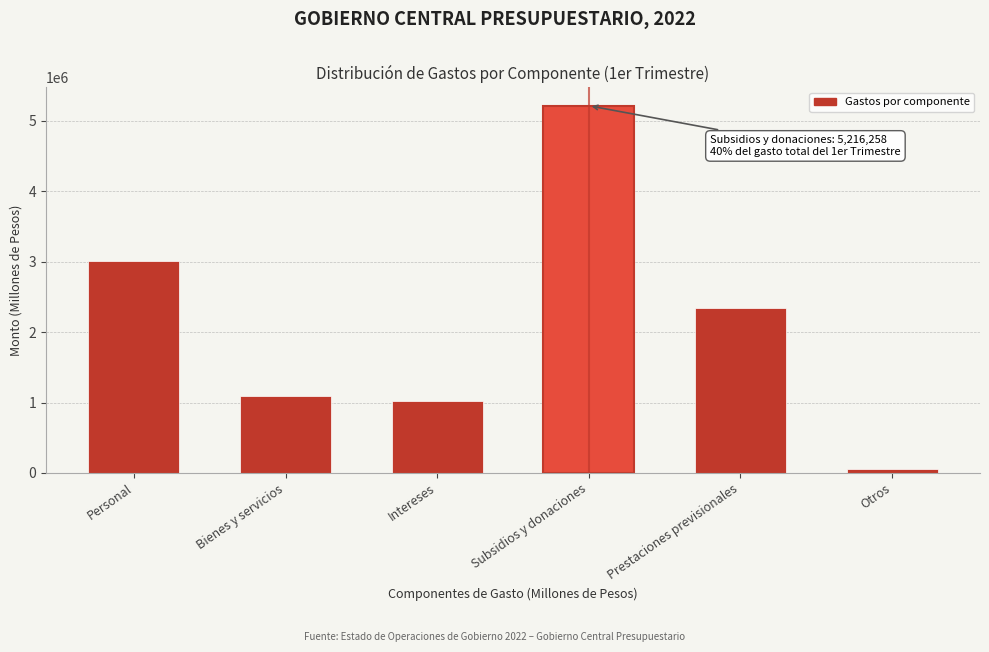

Reading left to right, extract all data points from this chart.

3007342.5	1098245.6	1017156.6	5216257.9	2348833.2	48933.0